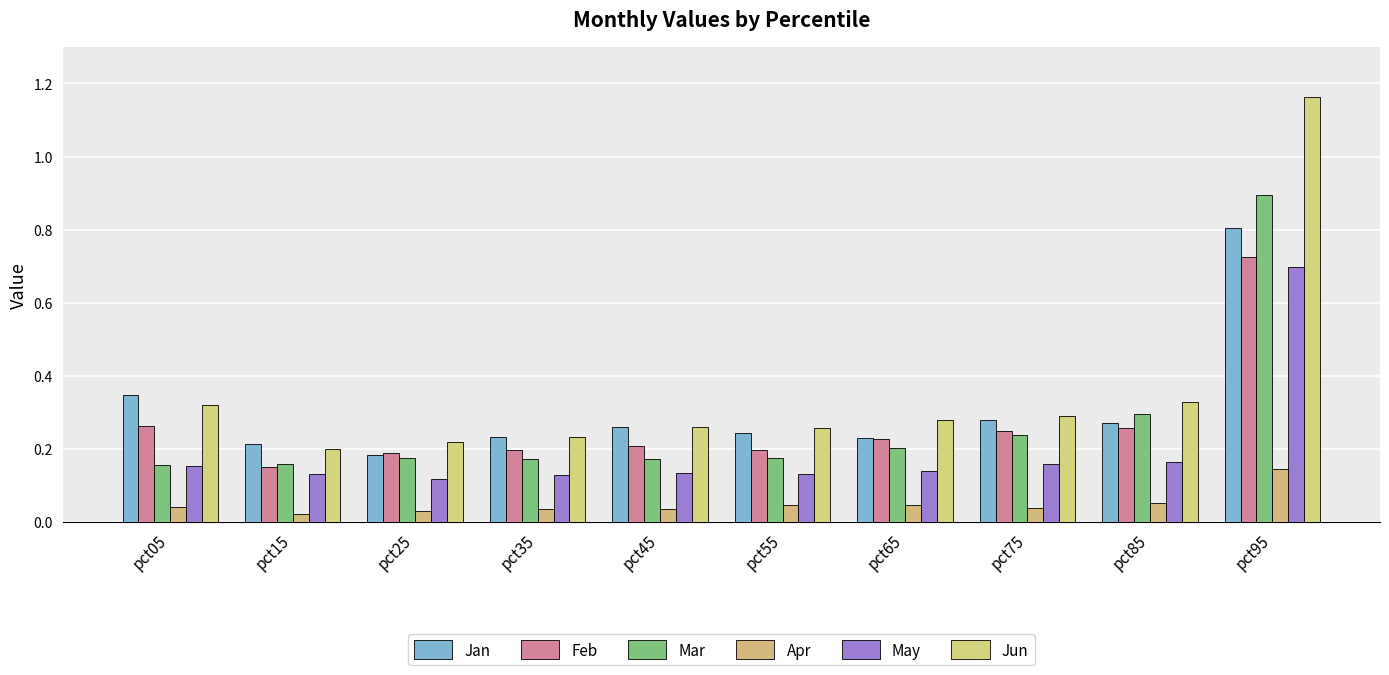

What is the average value of the Mar series?

0.3